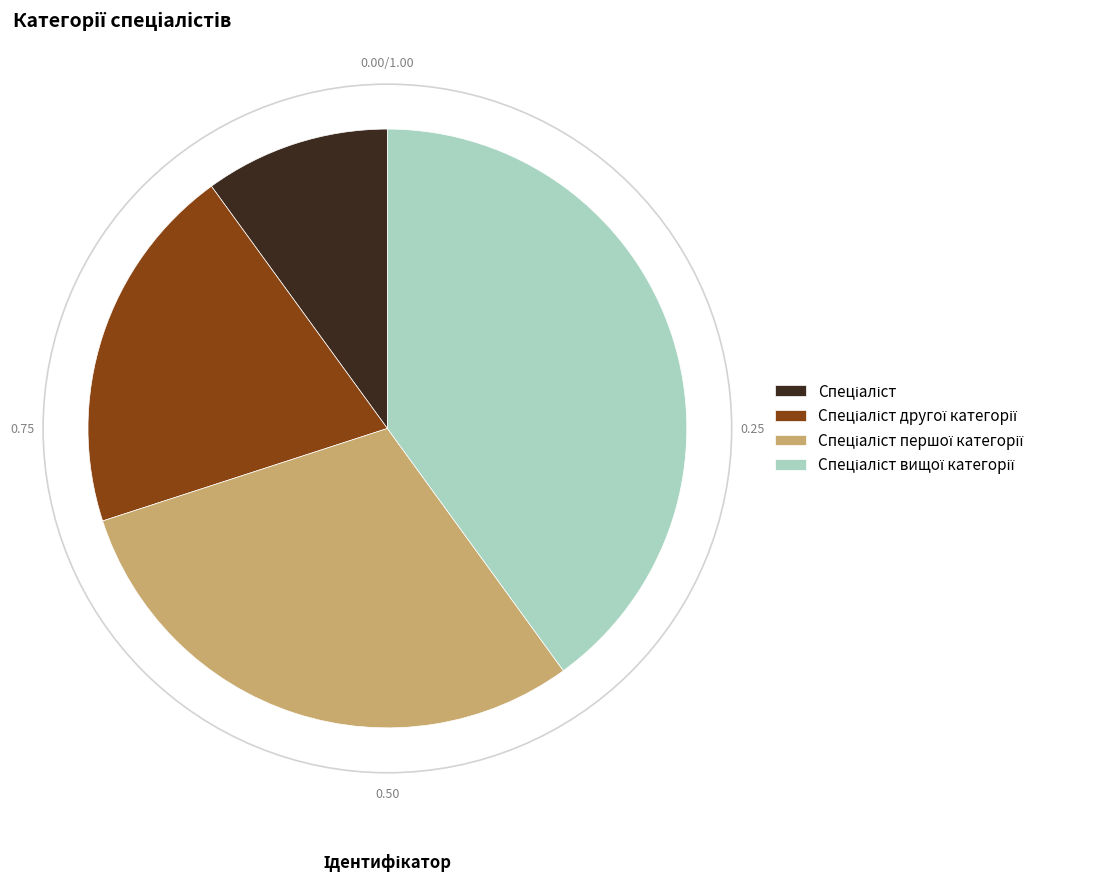

How many slices are in this pie chart?

4